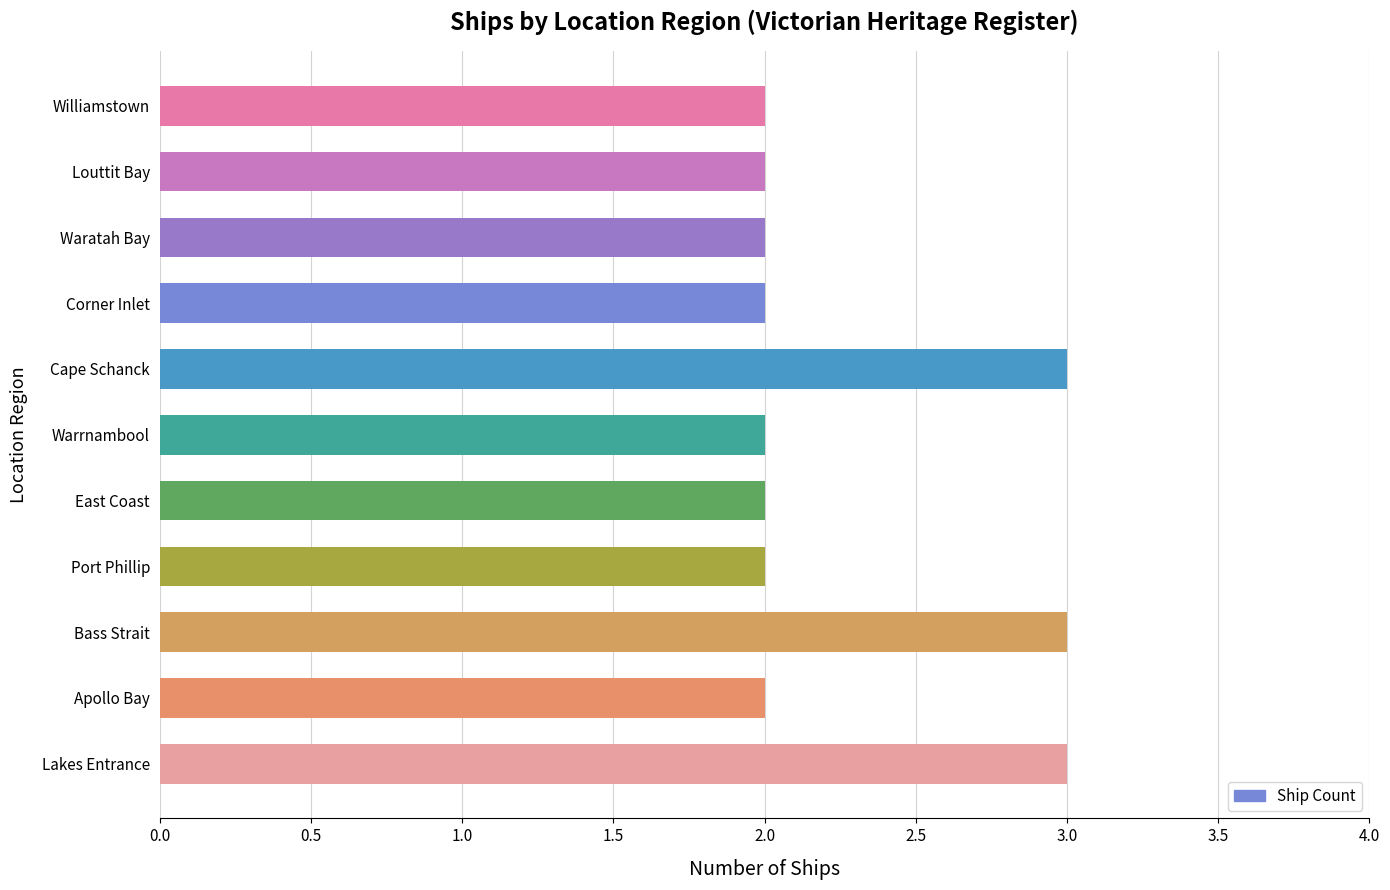

True or false: the data shows 2 at Apollo Bay.

True